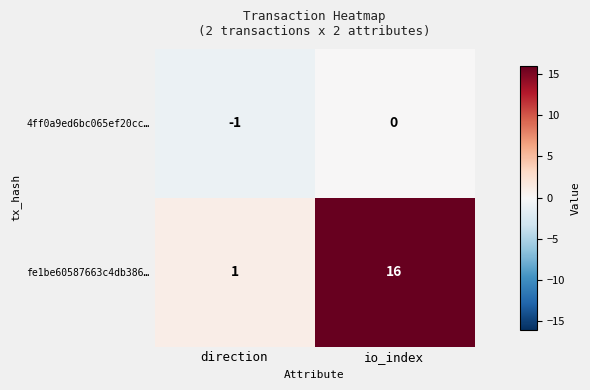

What is the sum of the fe1be60587663c4db386… values at io_index and direction?

17